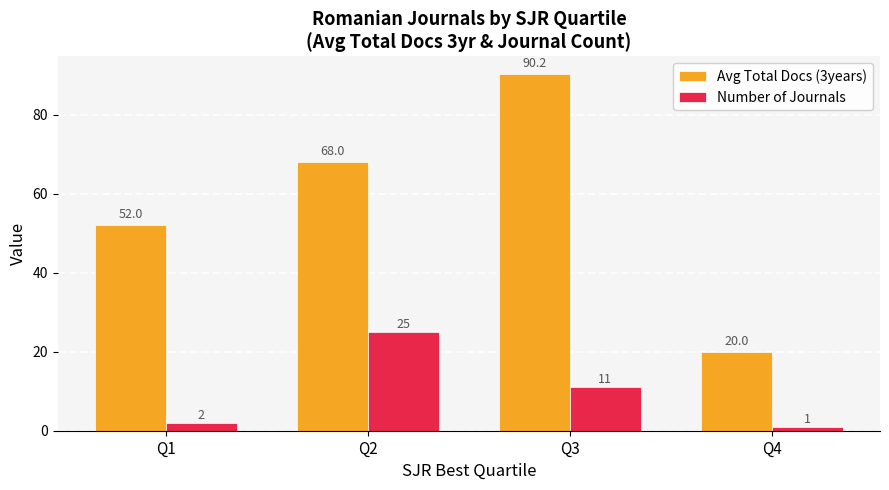

Which series has the largest range (max minus min)?

Avg Total Docs (3years)